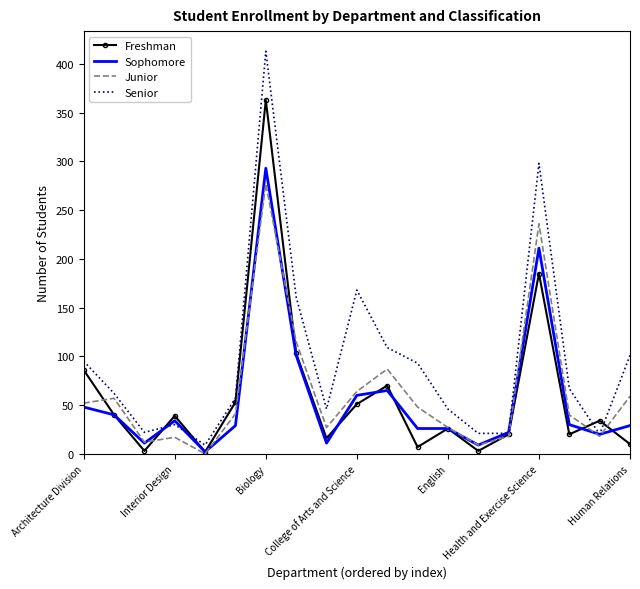

Which series has the largest range (max minus min)?

Senior